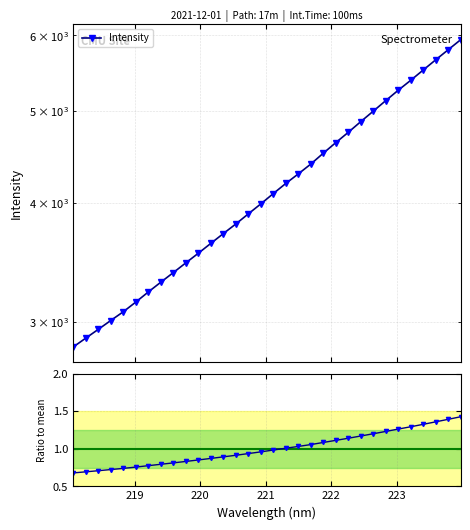

What is the label of the 2nd point from the left?

218.2508